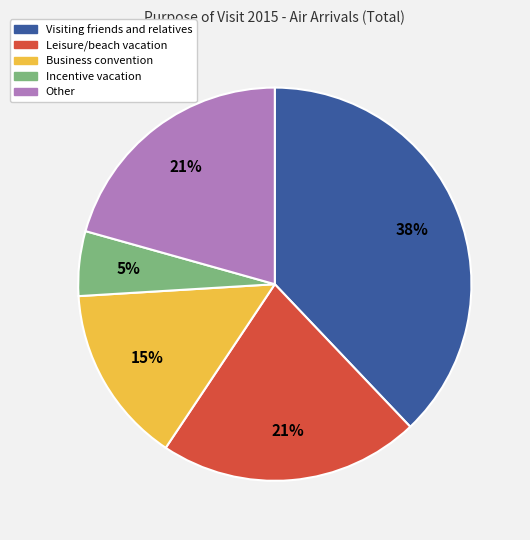

To the nearest percent, what is the average slice percentage?

20%